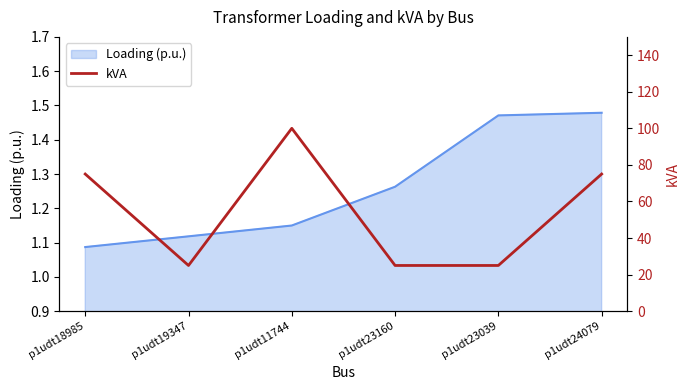

At which category does the data reach its first local valley?

p1udt19347